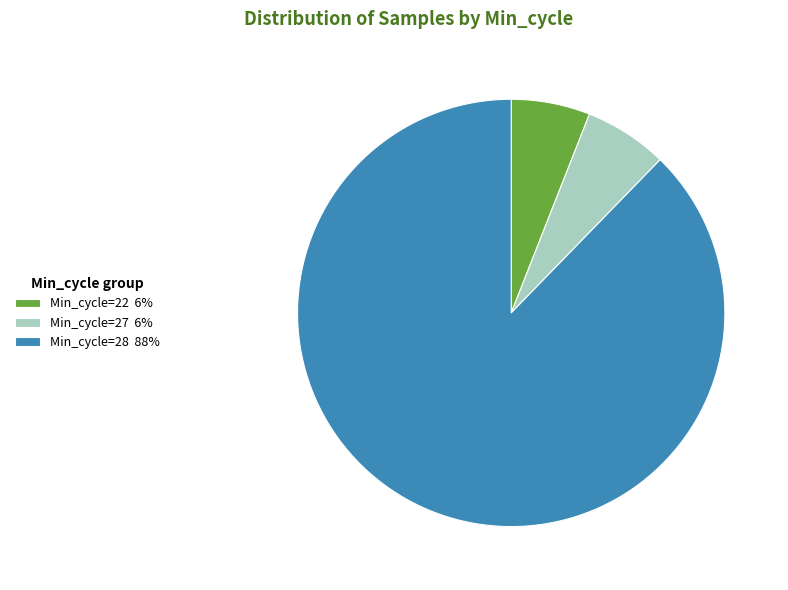

Is it true that Min_cycle=22 6% is 6% of the pie?

True